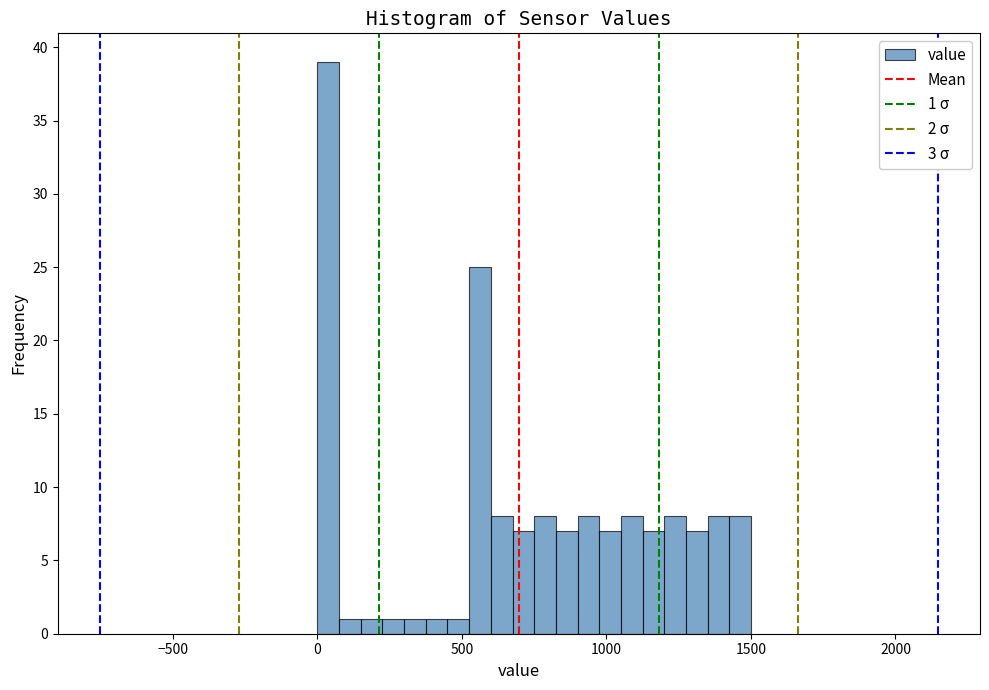

Around what value on the x-axis is the tallest bar? Give the approximate position of its centre, as read against the axis.

50